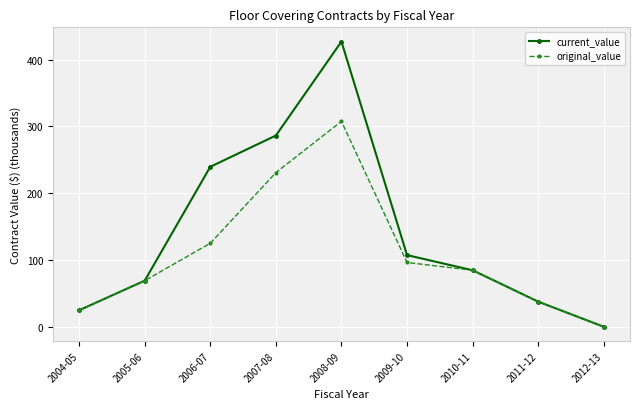

The original_value series shows 102.7 at 2005-06. True or false?

False